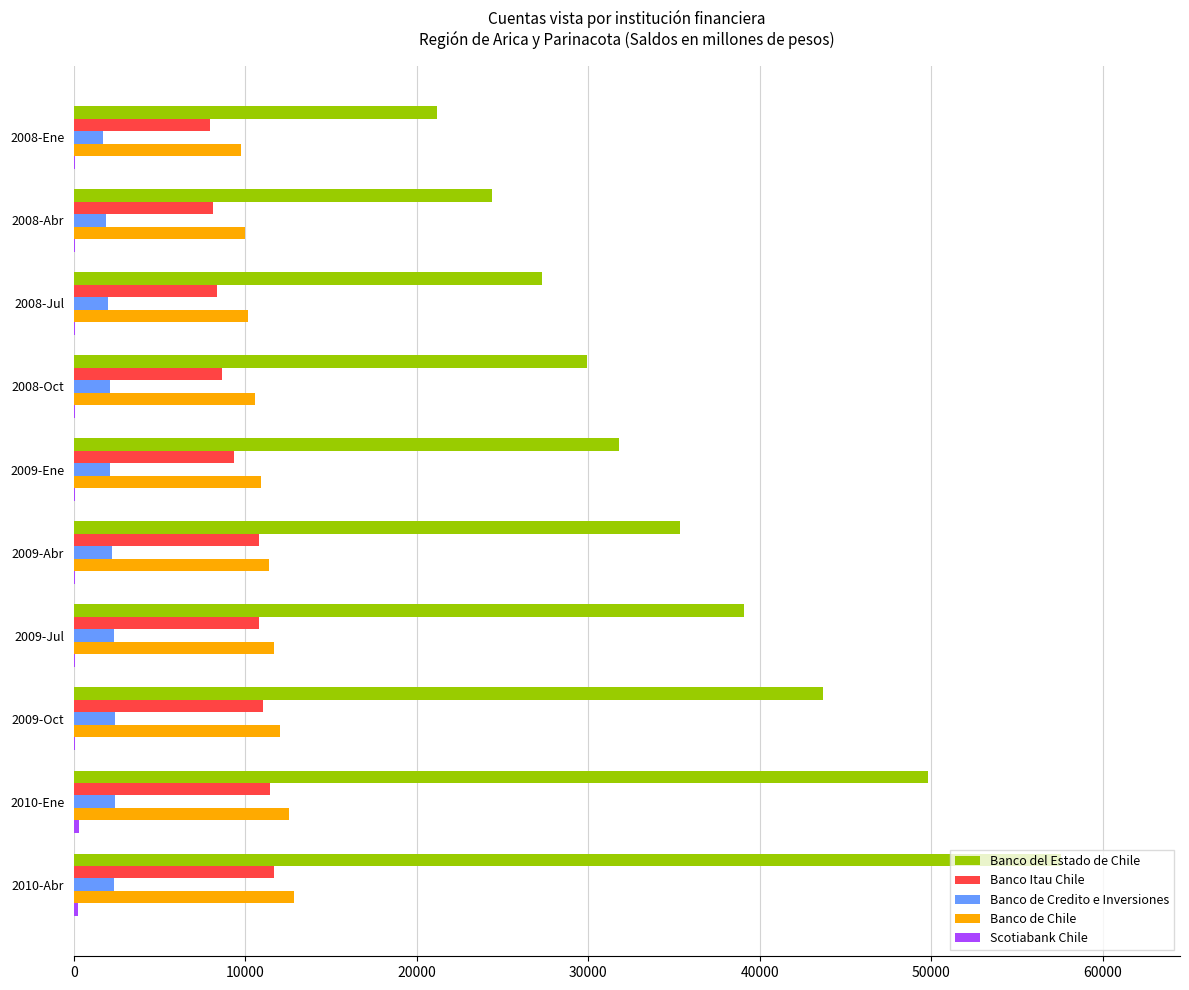

How many data points does each series have?

10